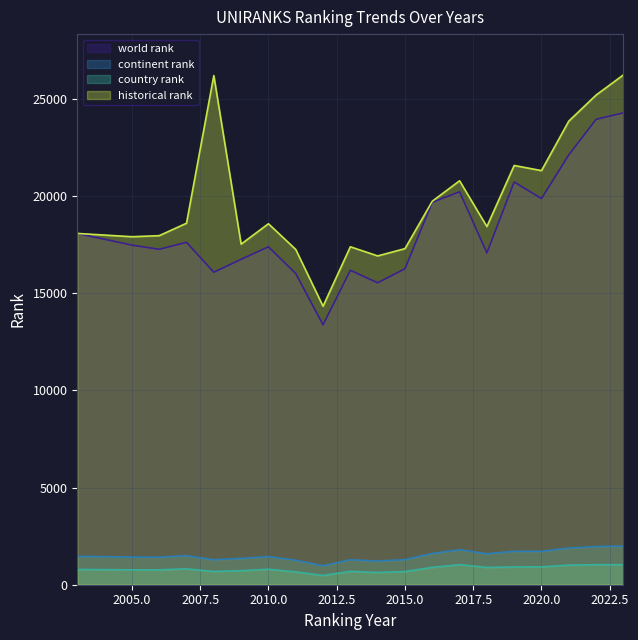

How many values in the country rank series are below 797?

10